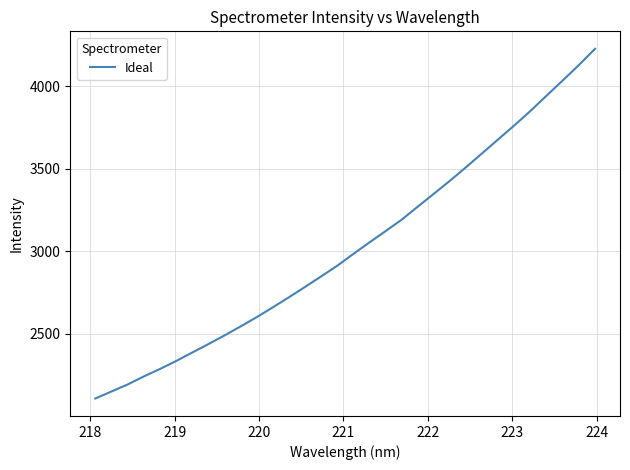

Count the number of data series in this chart.

1